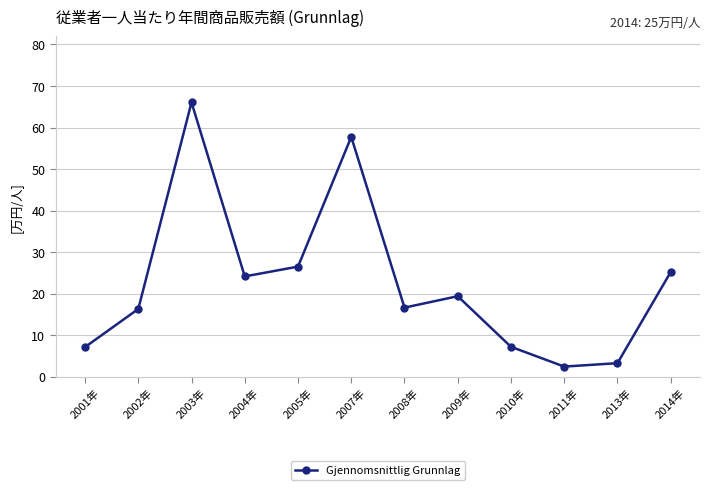

Rank the categories by value from highest to lowest.

2003年, 2007年, 2005年, 2014年, 2004年, 2009年, 2008年, 2002年, 2010年, 2001年, 2013年, 2011年